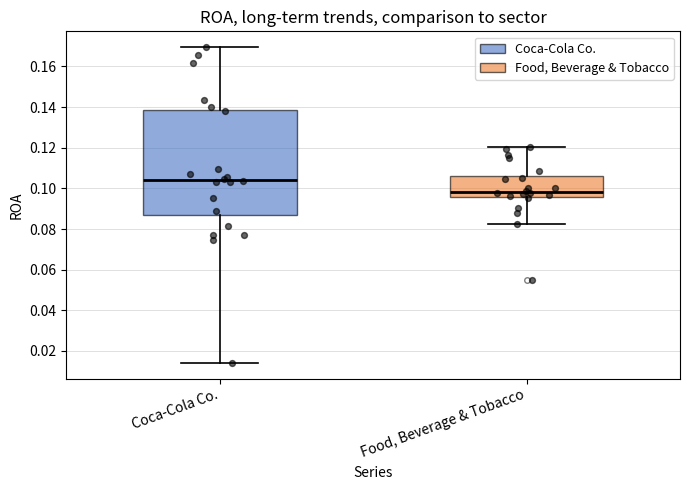

Reading left to right, transcribe this box plot: for each box, give where its median line is, the range the box spans, and where its two whiskers end, as read against the y-axis. The values are not printed on the chart, so give them approximately, as read against the axis.

Coca-Cola Co.: median 0.104, box 0.086 to 0.138, whiskers 0.014 to 0.170
Food, Beverage & Tobacco: median 0.098, box 0.096 to 0.106, whiskers 0.082 to 0.120